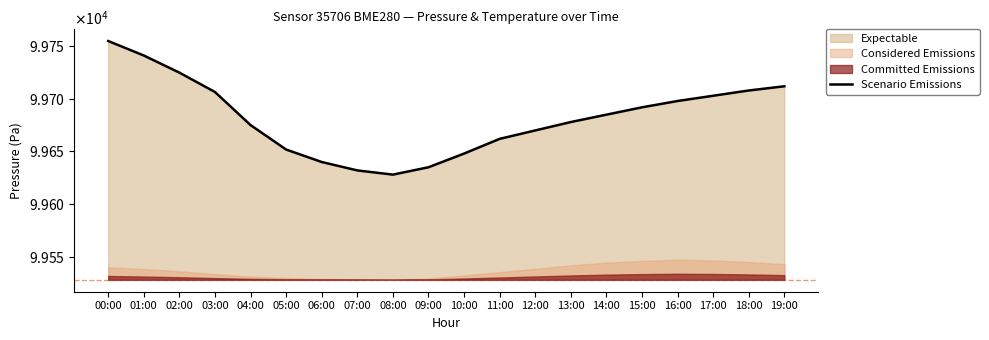

At which category does the data reach its first local valley?

08:00